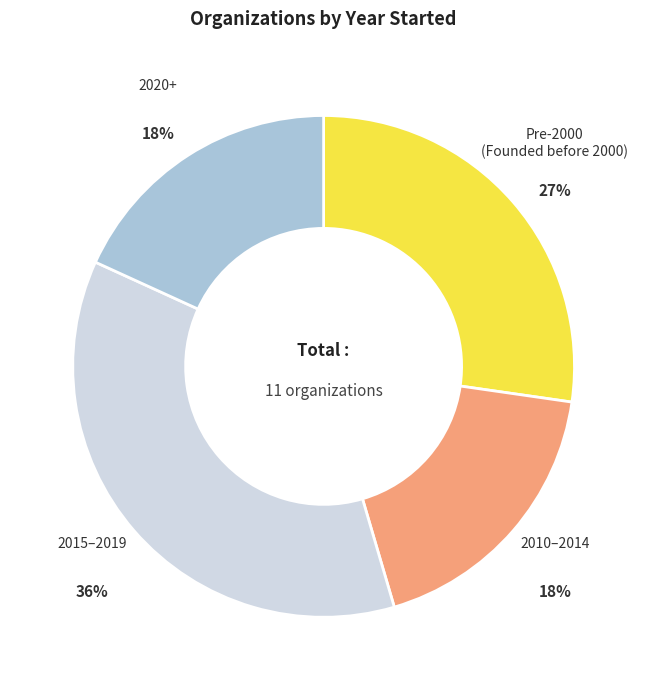

To the nearest percent, what is the difference between the largest and smallest slice percentages?

18%